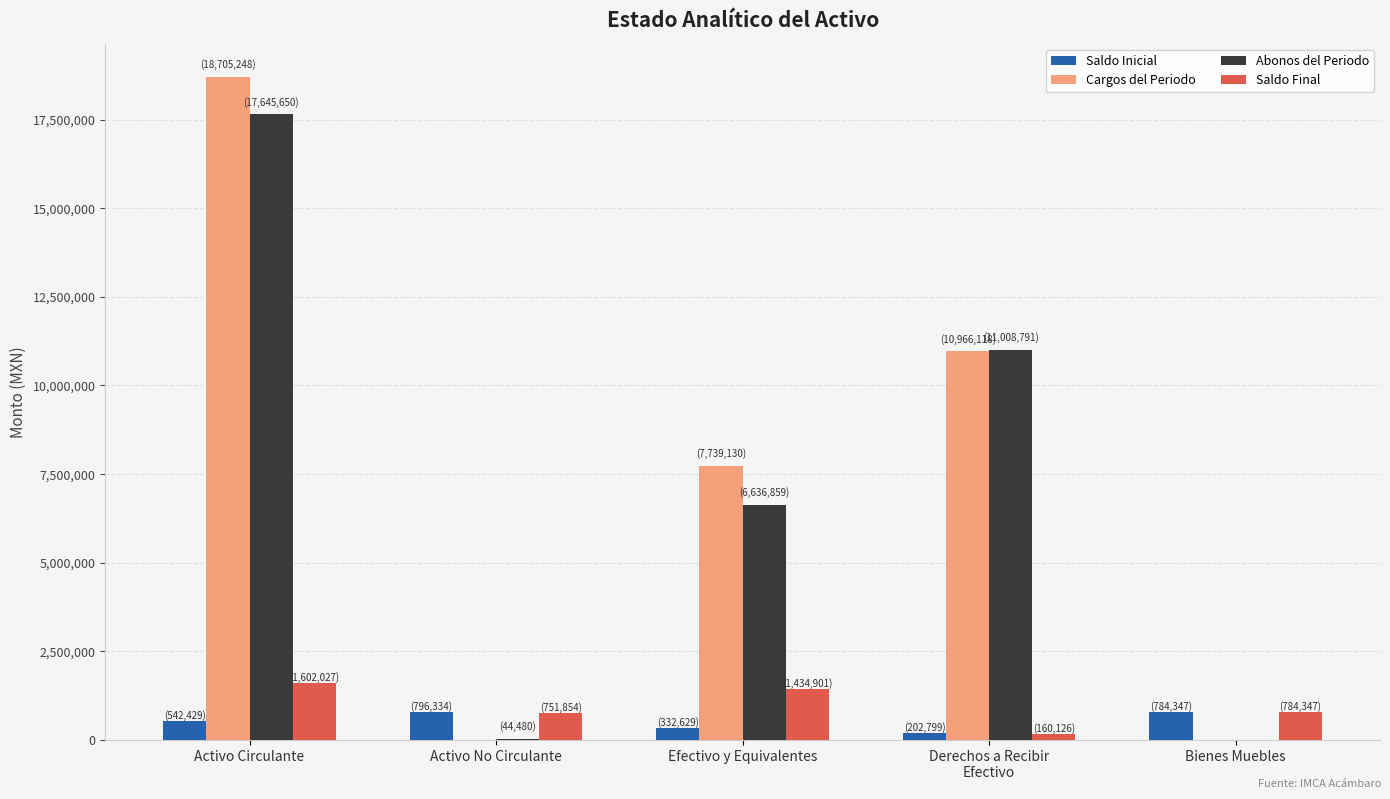

Read the Abonos del Periodo value at Efectivo y Equivalentes.

6636859.1